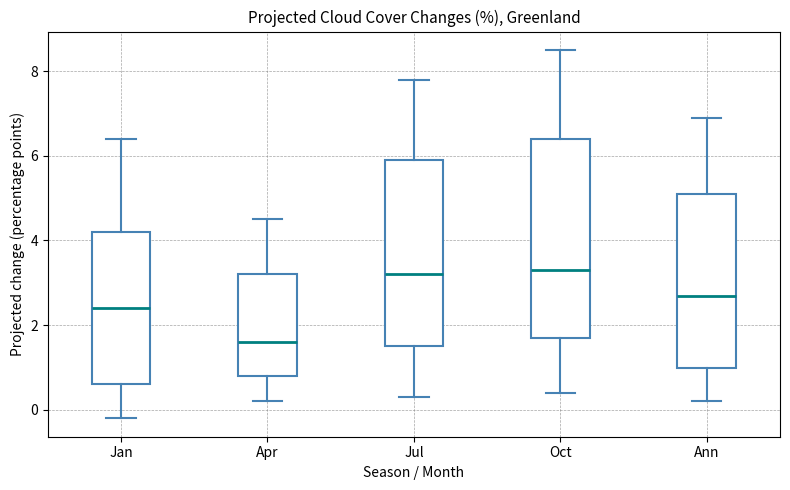

Where is the lower edge of the box for Jul on the y-axis? The values are not printed on the chart, so give them approximately, as read against the axis.

1.6